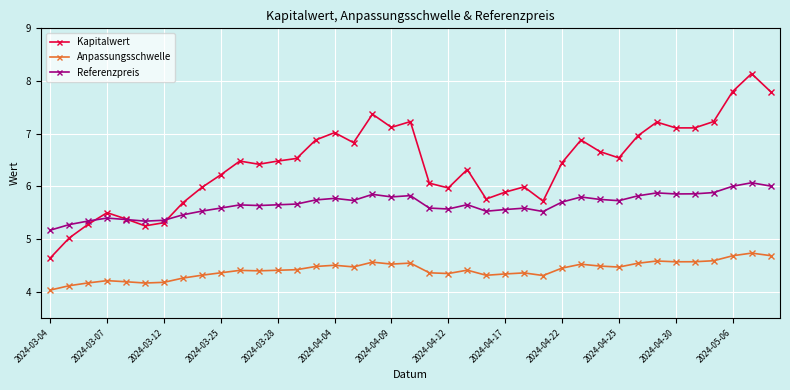

Which series has the widest spread of values?

Kapitalwert